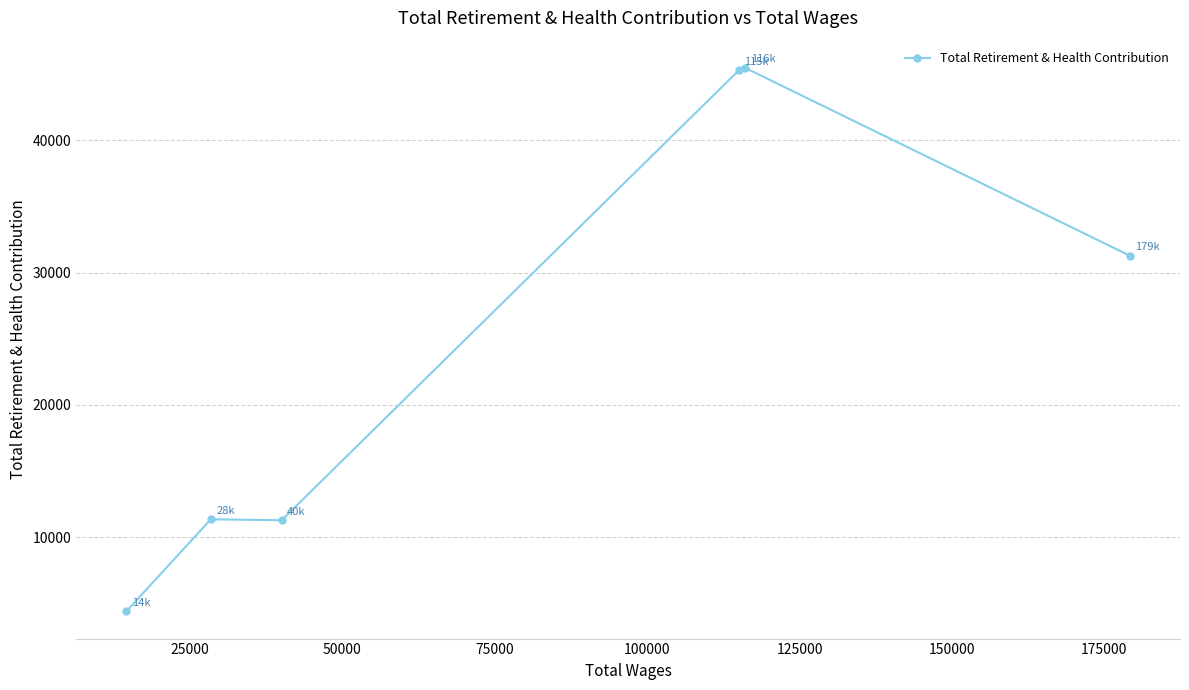

What is the smallest value displayed?

4382